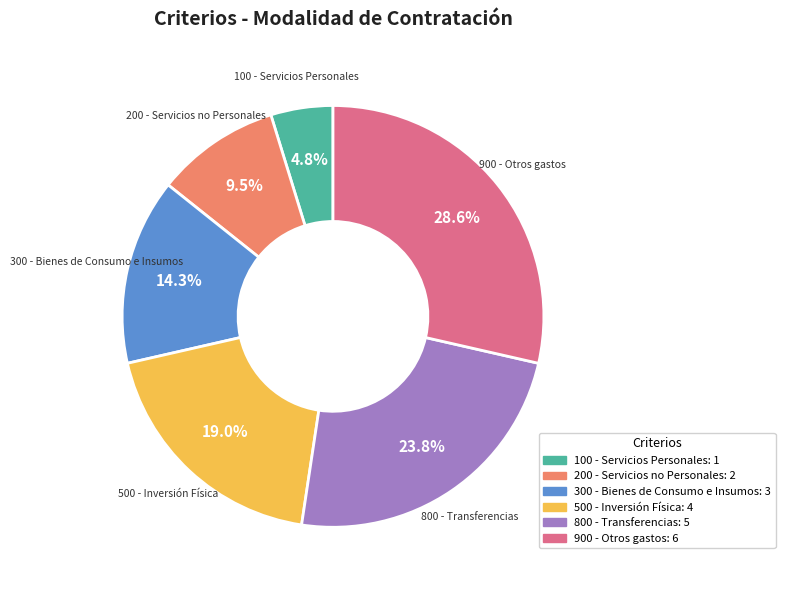

Do 300 - Bienes de Consumo e Insumos and 200 - Servicios no Personales together represent more than half of the pie?

No